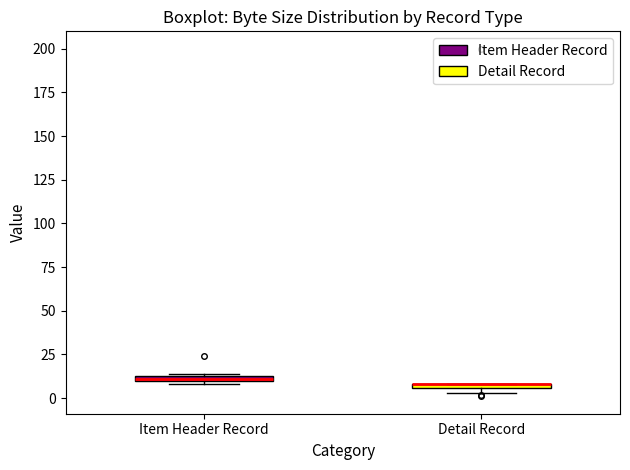

Where is the upper edge of the box for Detail Record on the y-axis? The values are not printed on the chart, so give them approximately, as read against the axis.

10